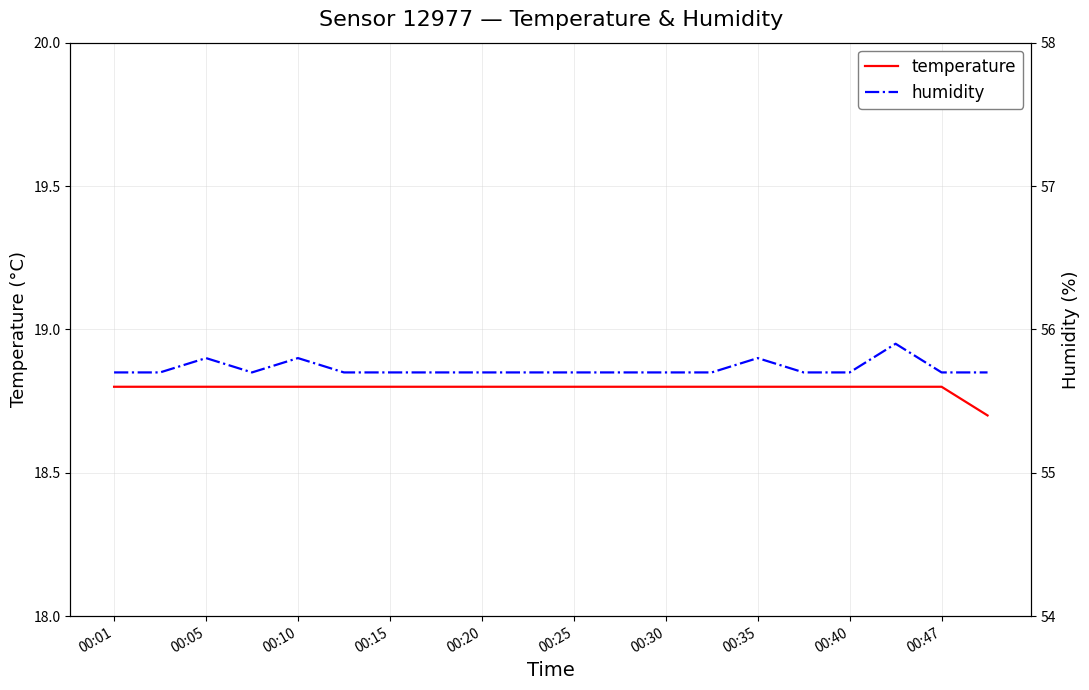

The temperature series shows 8.4 at 00:40. True or false?

False